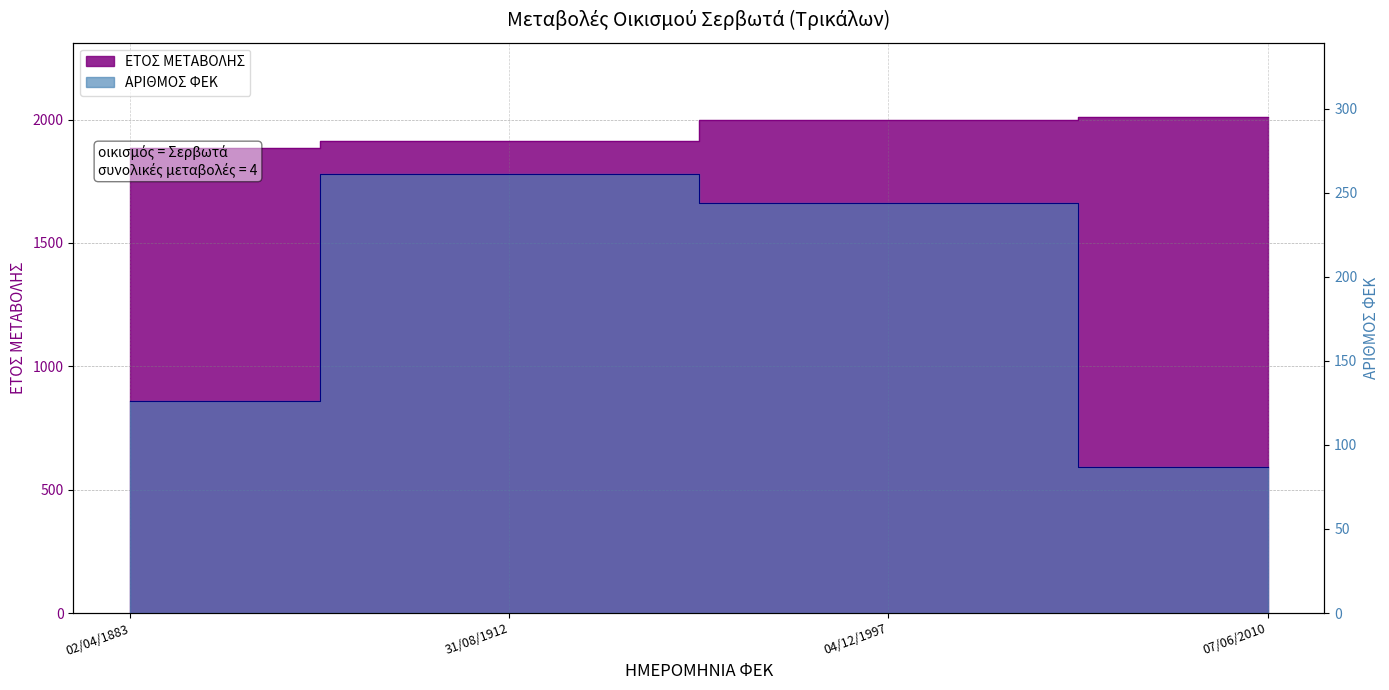

What is the smallest value displayed?

87